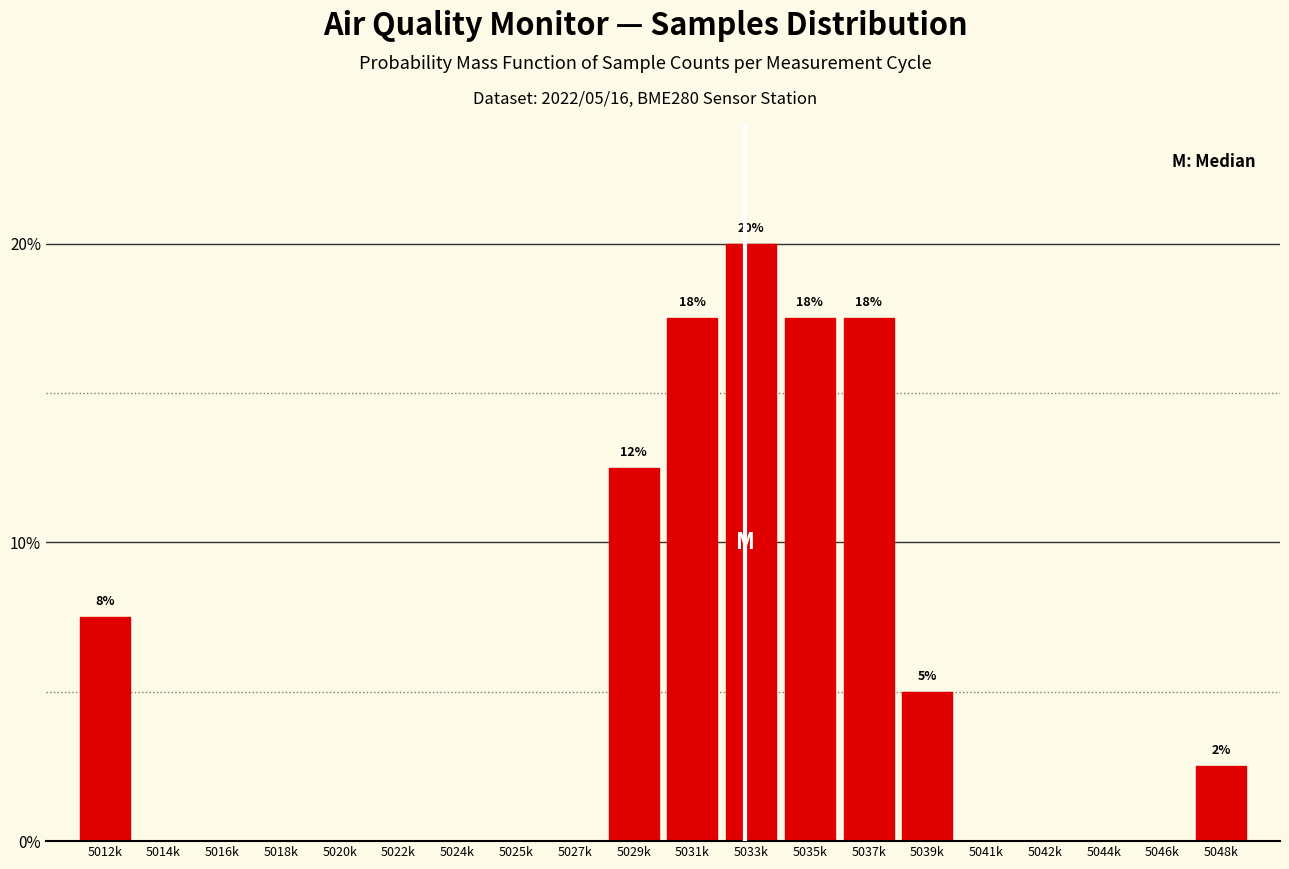

Reading left to right, extract all data points from this chart.

5012k=7.5	5014k=0.0	5016k=0.0	5018k=0.0	5020k=0.0	5022k=0.0	5024k=0.0	5025k=0.0	5027k=0.0	5029k=12.5	5031k=17.5	5033k=20.0	5035k=17.5	5037k=17.5	5039k=5.0	5041k=0.0	5042k=0.0	5044k=0.0	5046k=0.0	5048k=2.5